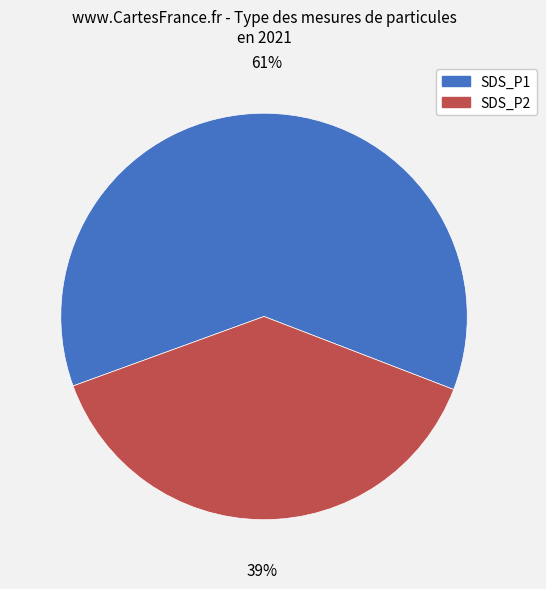

Is the sum of SDS_P2 and SDS_P1 greater than half?

Yes